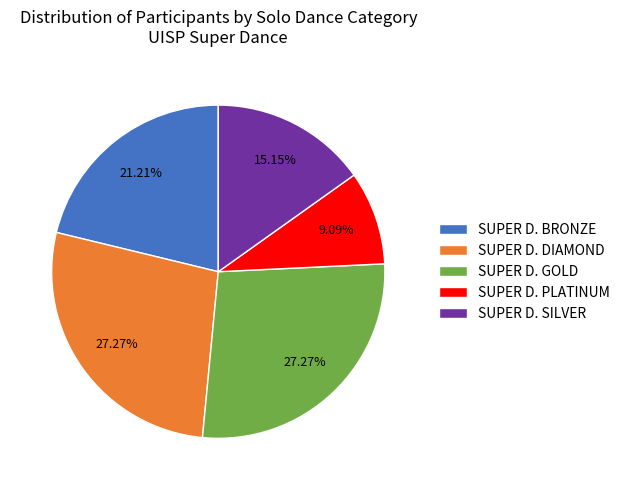

What is the smallest slice in the pie chart?

SUPER D. PLATINUM